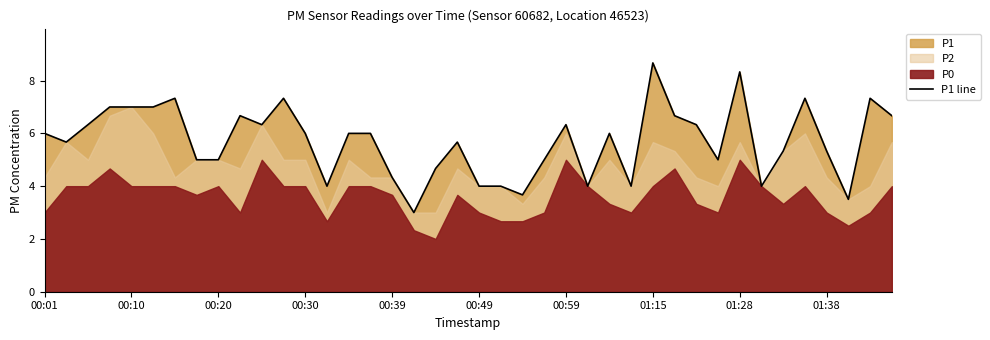

At which category does the chart reach its minimum across all series?

17